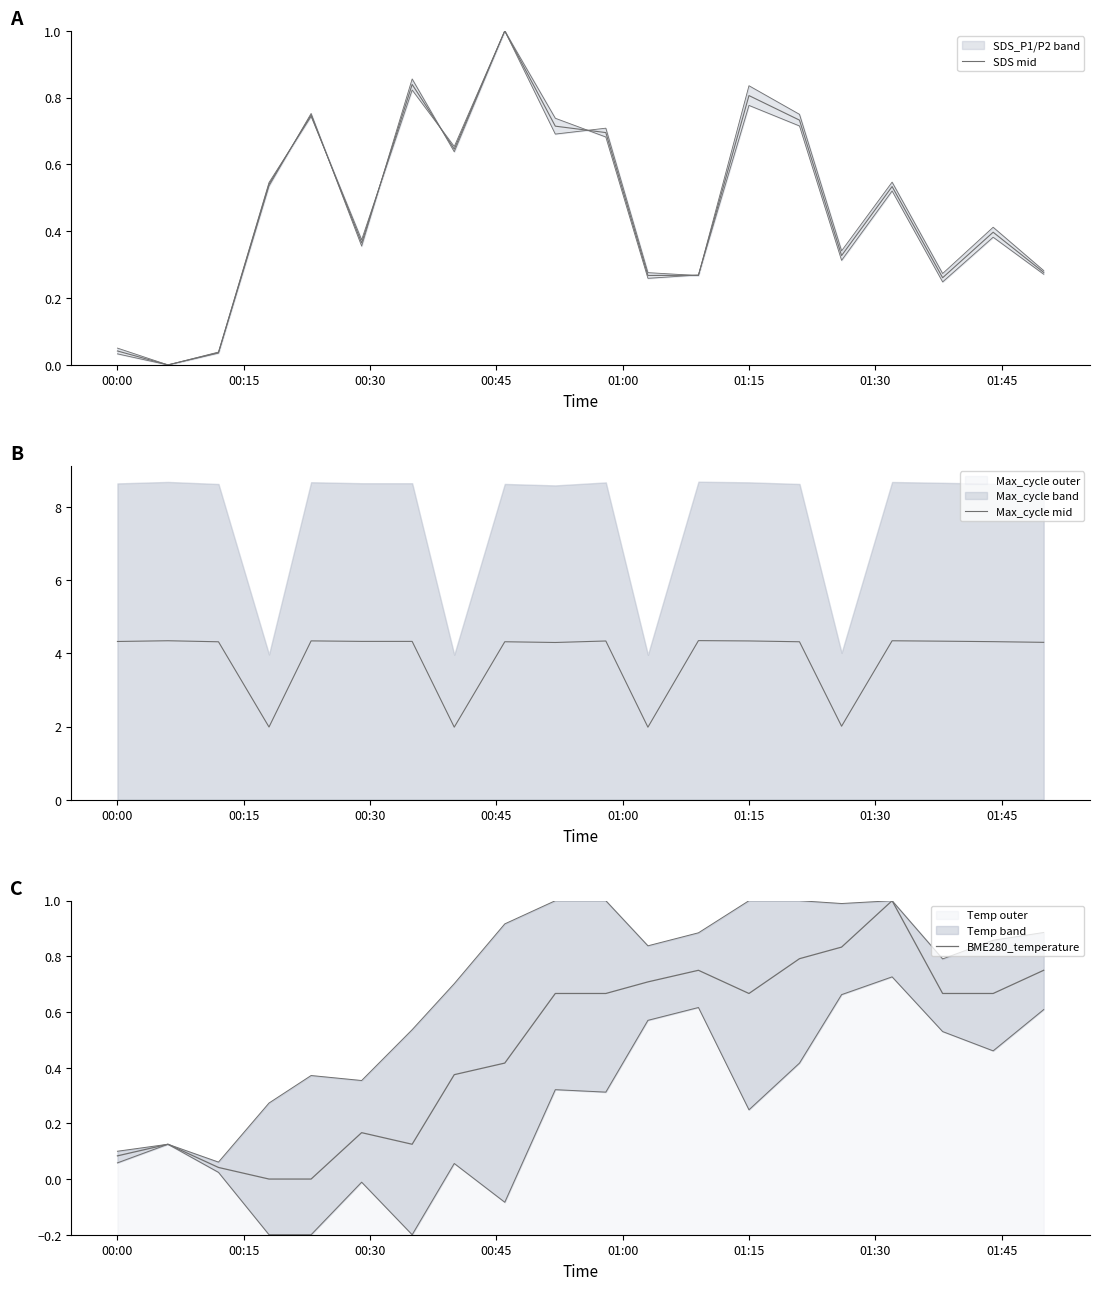

Does the chart display data point markers on the line(s)?

No